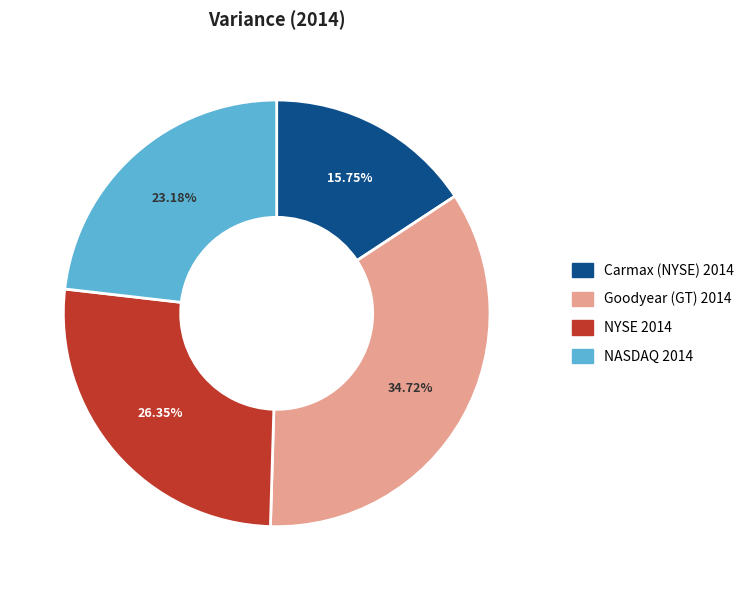

Is it true that NYSE 2014 is 17% of the pie?

False